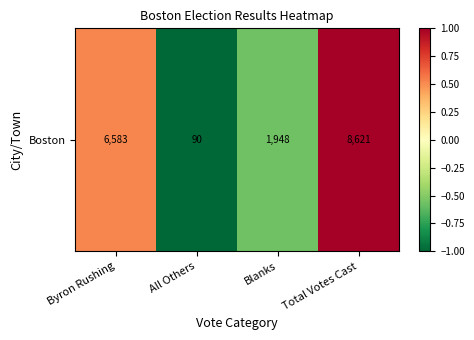

List the labels in order of value, largest first.

Total Votes Cast, Byron Rushing, Blanks, All Others